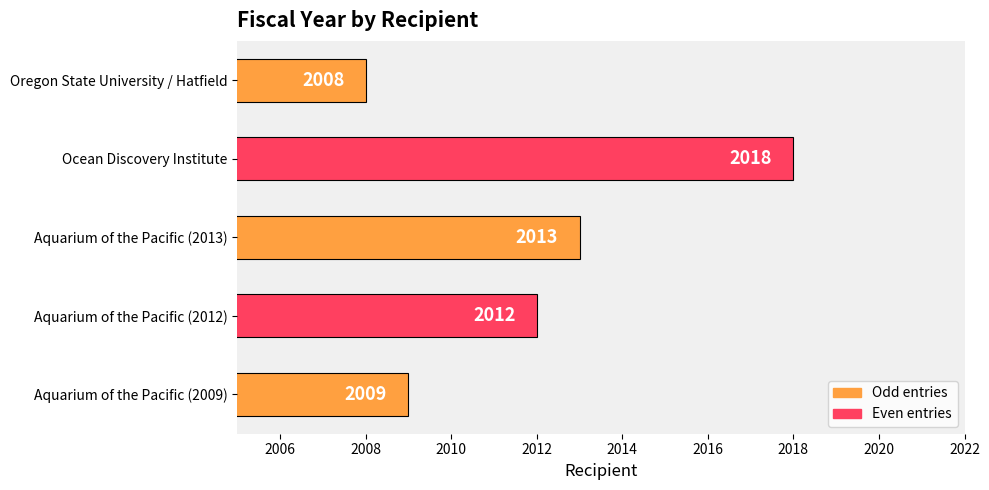

How many values are between 2009 and 2013?

3